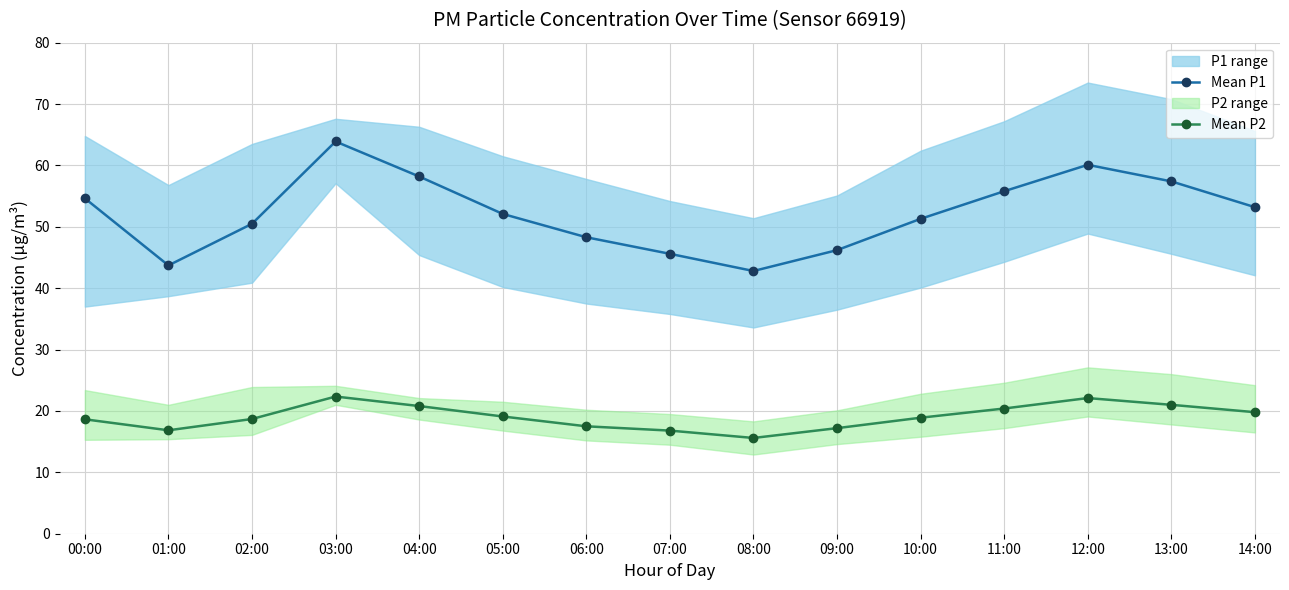

At which label is Mean P2 closest to 18?

06:00